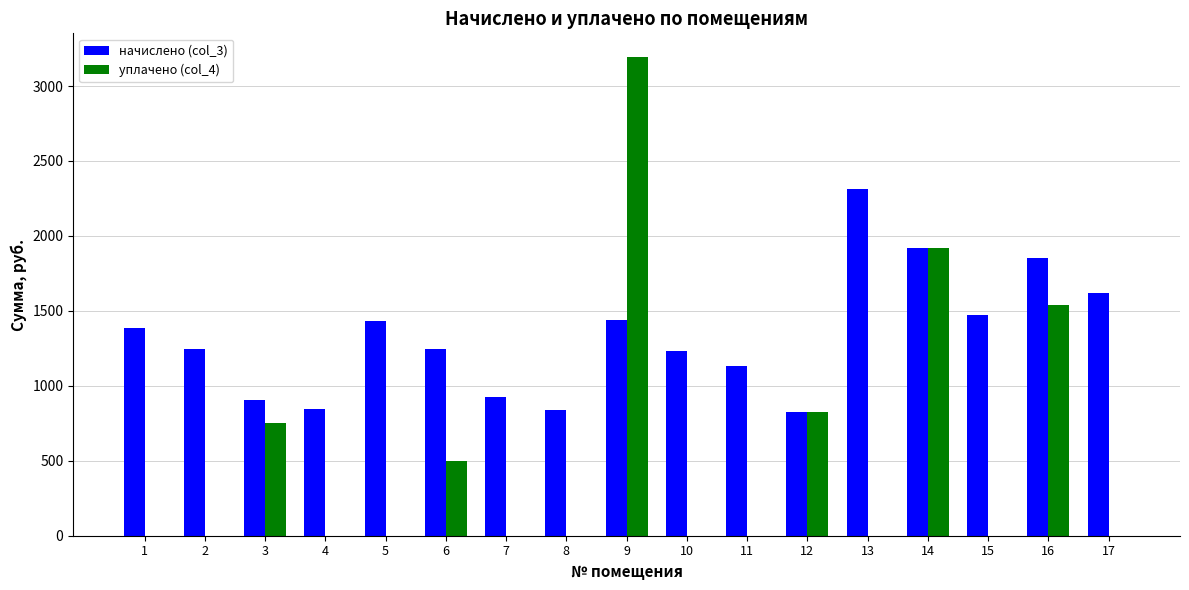

What is the sum of all начислено (col_3) values?

22628.9